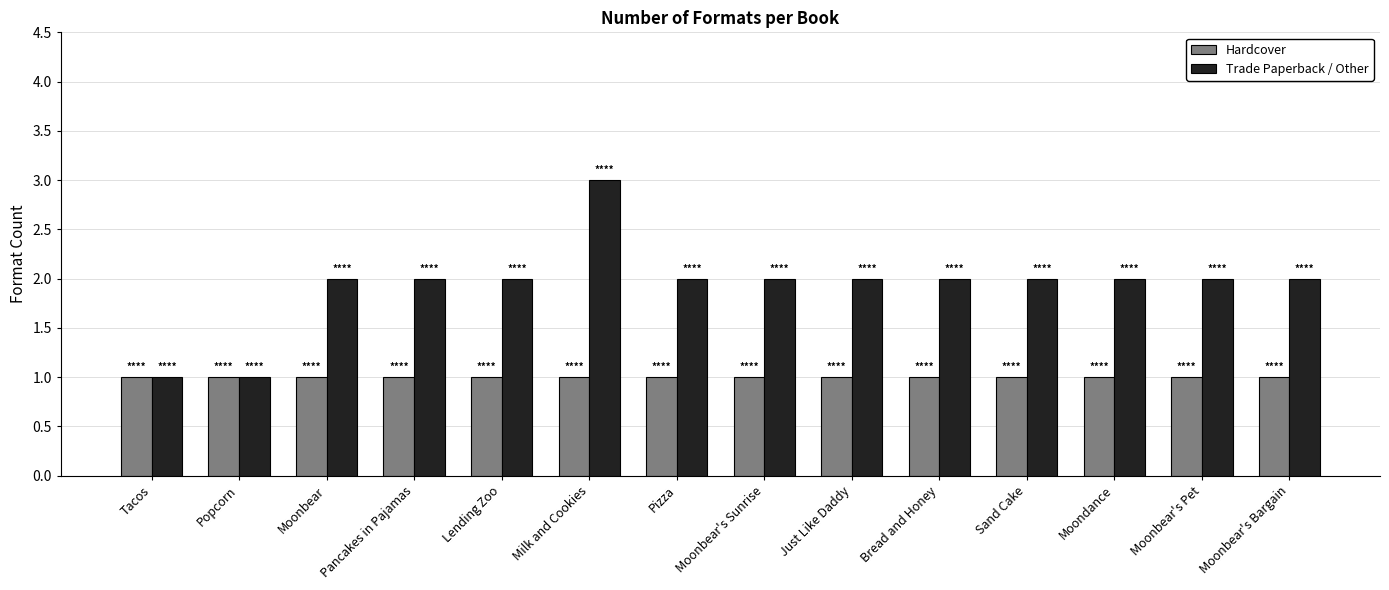

Which series has the largest total across all categories?

Trade Paperback / Other